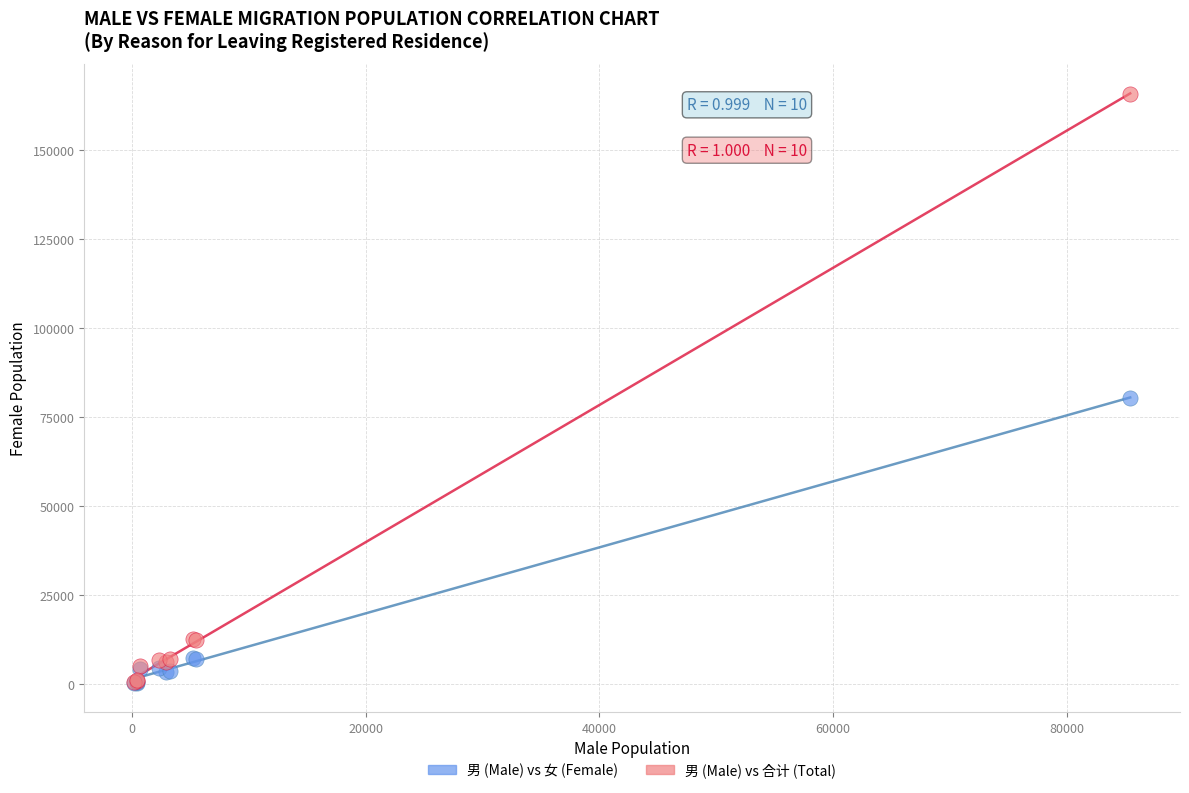

Which series has the largest Y range (max minus min)?

男 (Male) vs 合计 (Total)